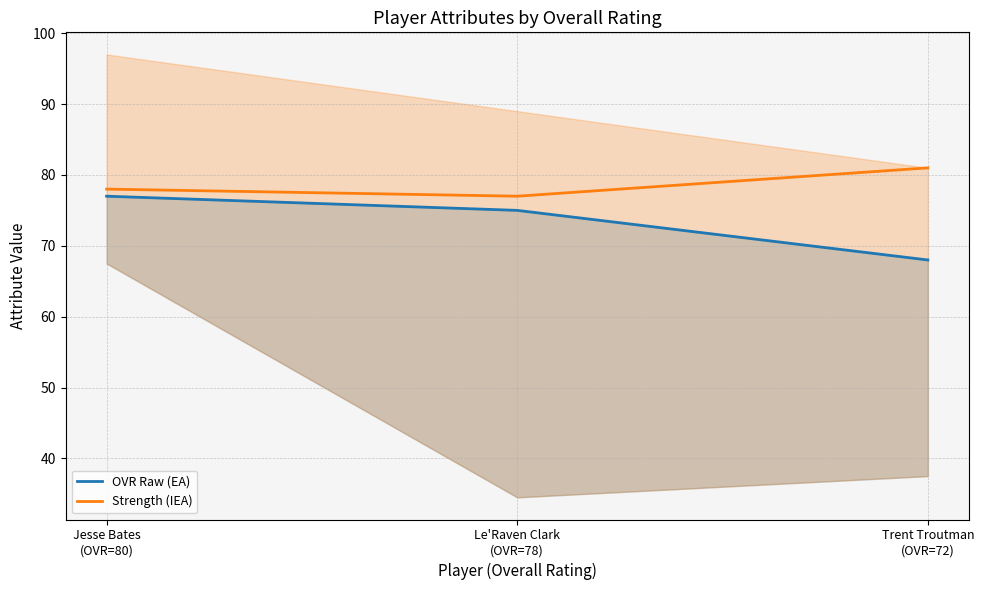

Rank the series by their maximum value, from lowest to highest.

OVR Raw (EA), Strength (IEA)